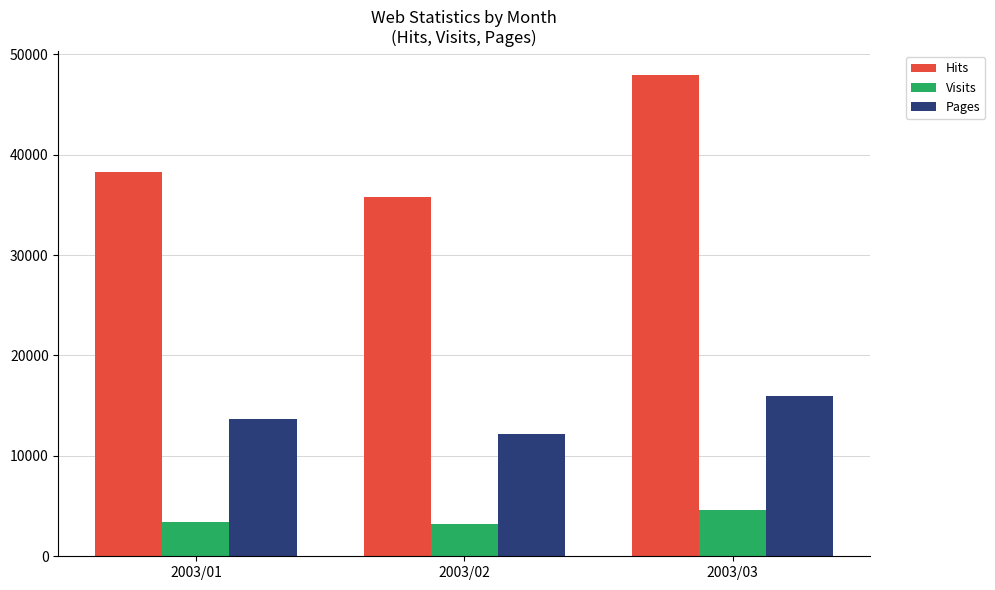

Reading left to right, extract all data points from this chart.

Hits: 38266	35803	47905
Visits: 3399	3175	4580
Pages: 13643	12132	15937